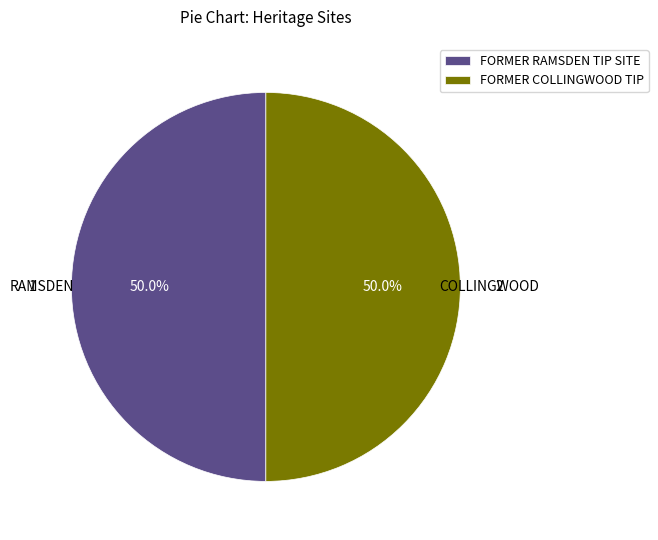

What is the total percentage of FORMER RAMSDEN TIP SITE and FORMER COLLINGWOOD TIP?

100.0%